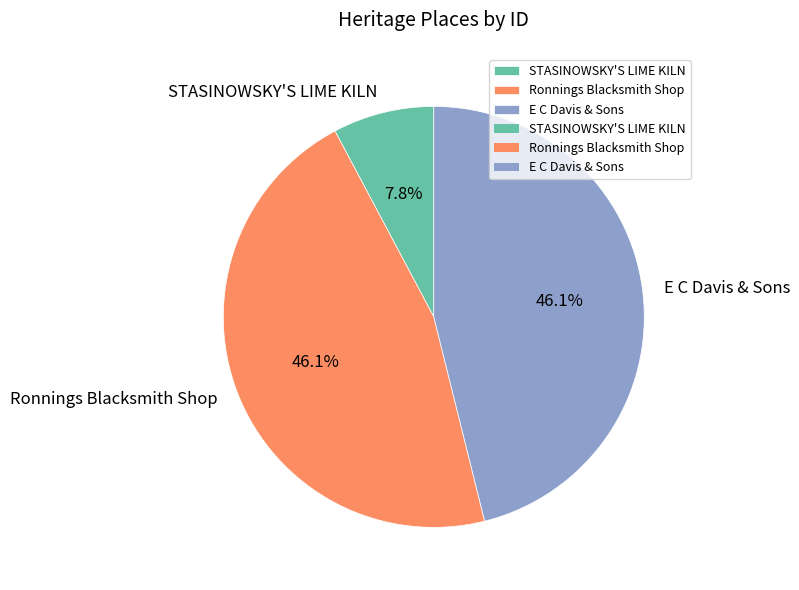

To the nearest percent, what is the combined percentage of Ronnings Blacksmith Shop and STASINOWSKY'S LIME KILN?

54%